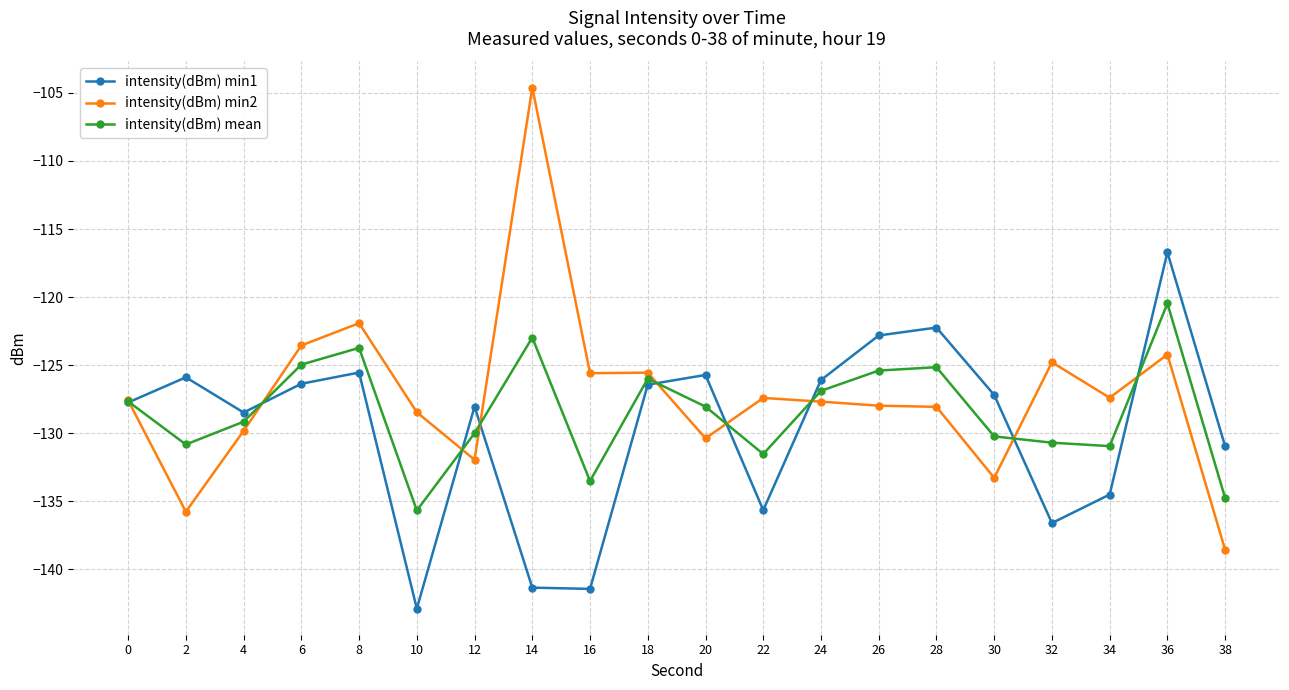

Is this an area chart (filled region under the line)?

No